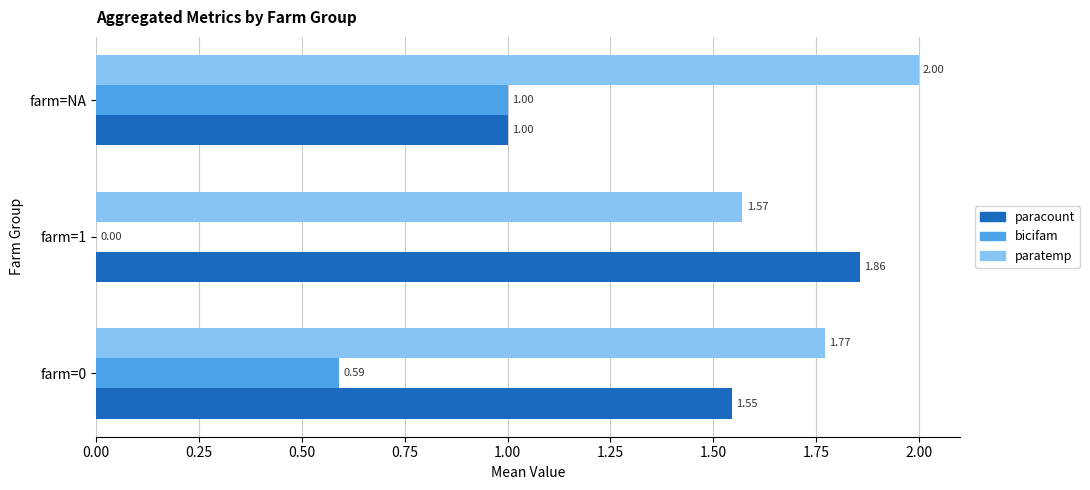

What is the sum of all paracount values?

4.4